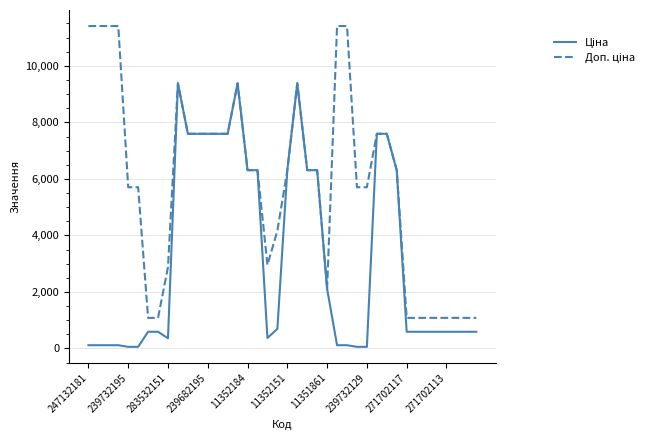

Does the chart have visible grid lines?

Yes